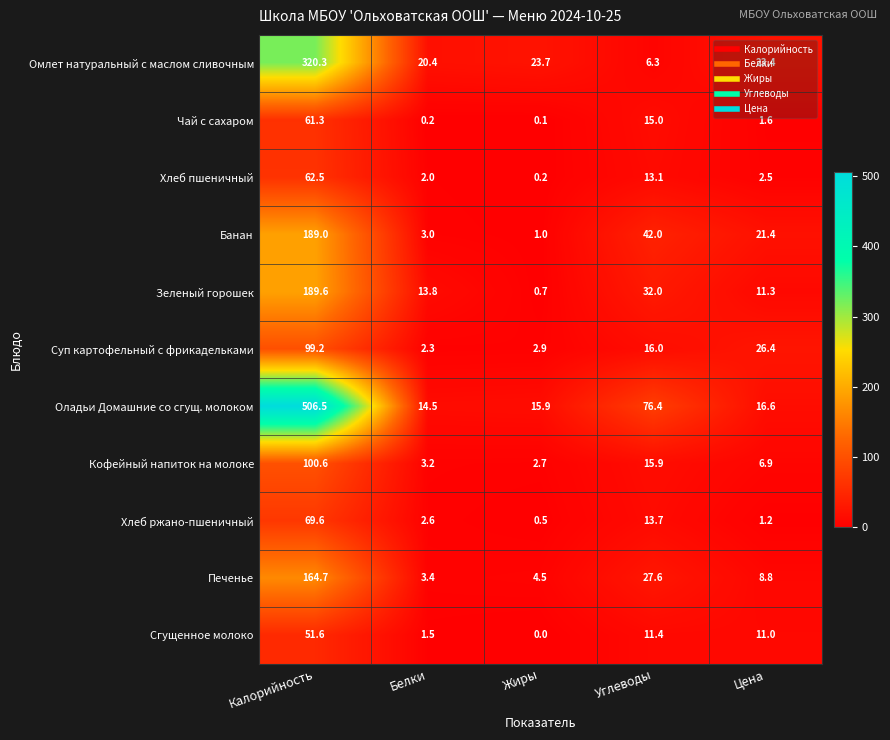

How many series are shown in this chart?

11